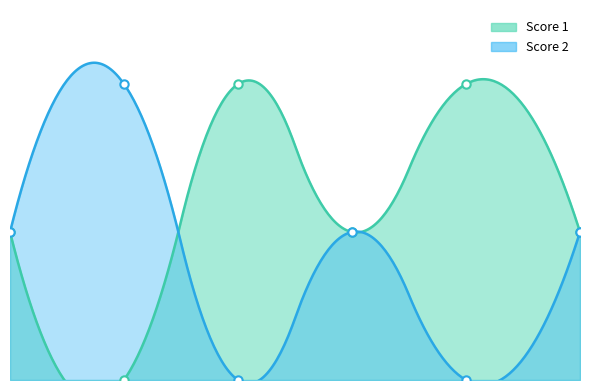

At which label does Score 1 first exceed 1?

3